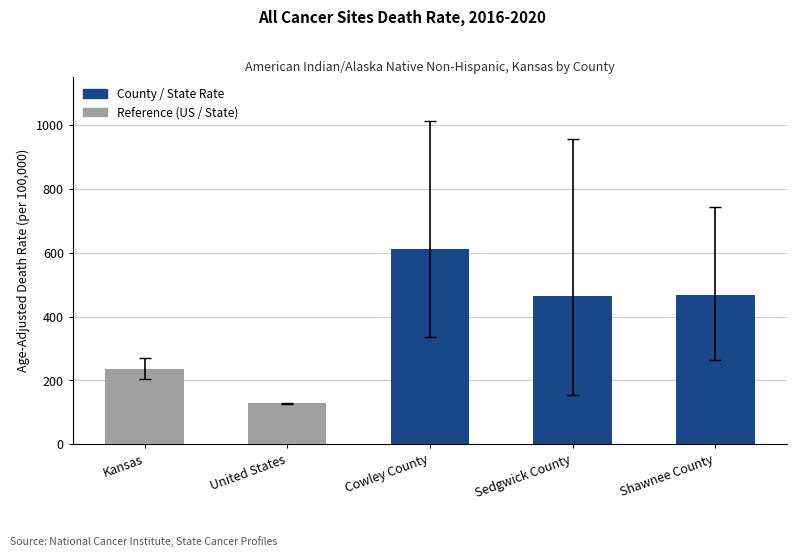

What is the smallest value displayed?

128.2